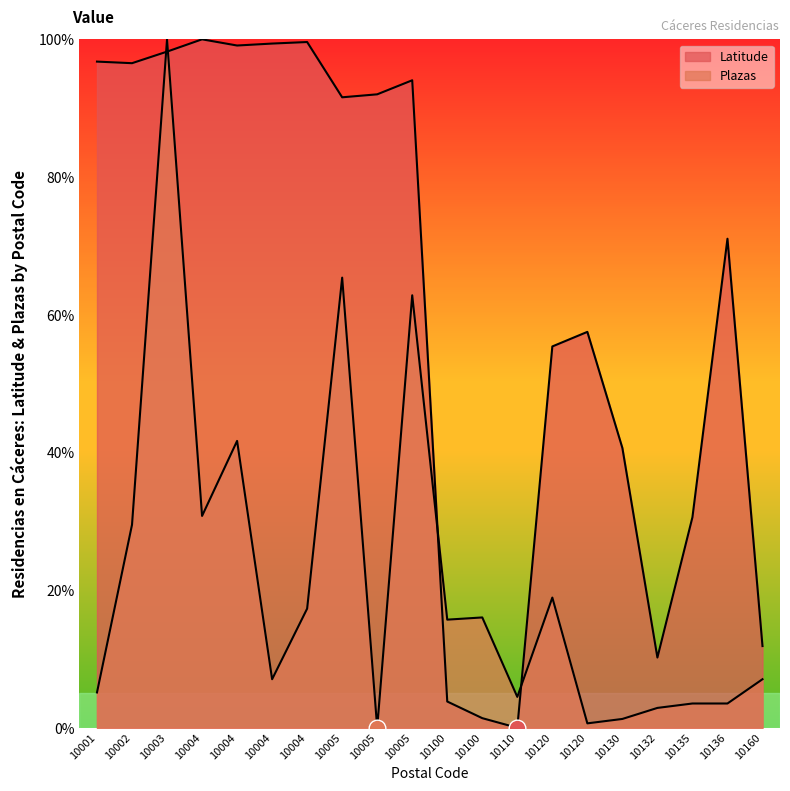

What is the average value of the Plazas series?

21.7